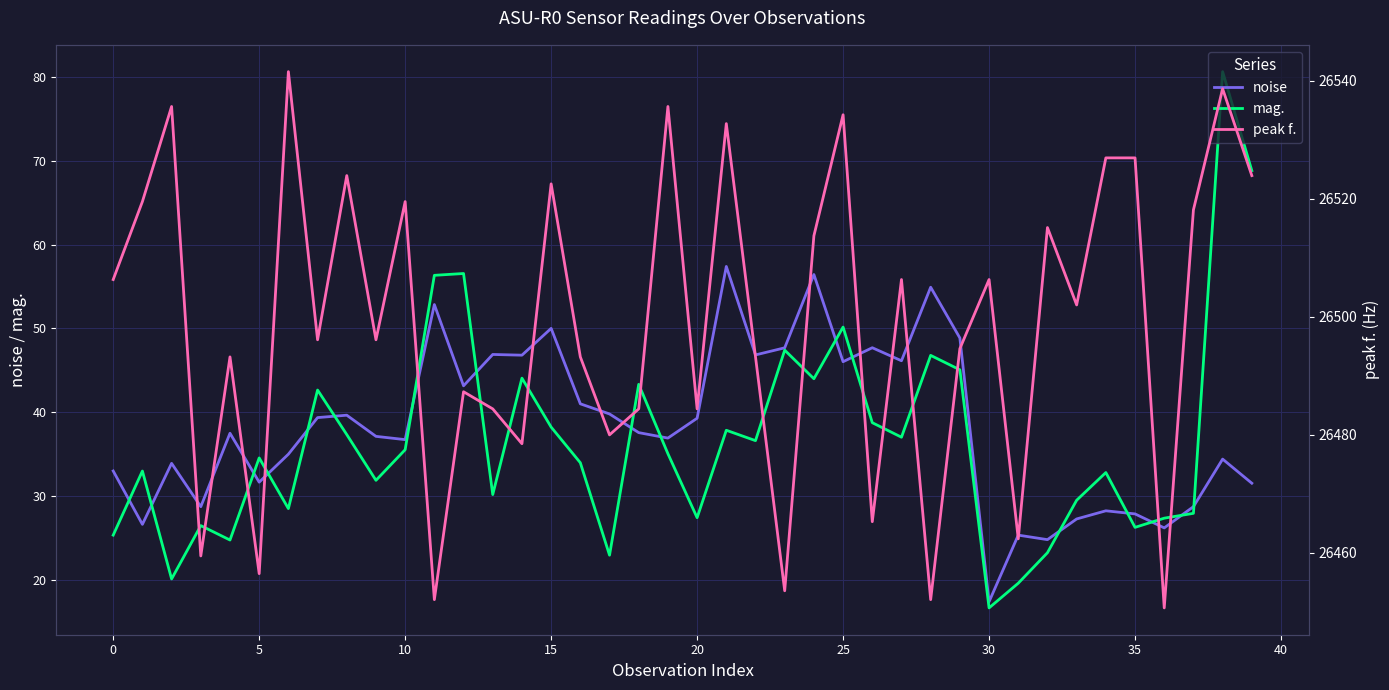

True or false: mag. and peak f. cross at least once.

False